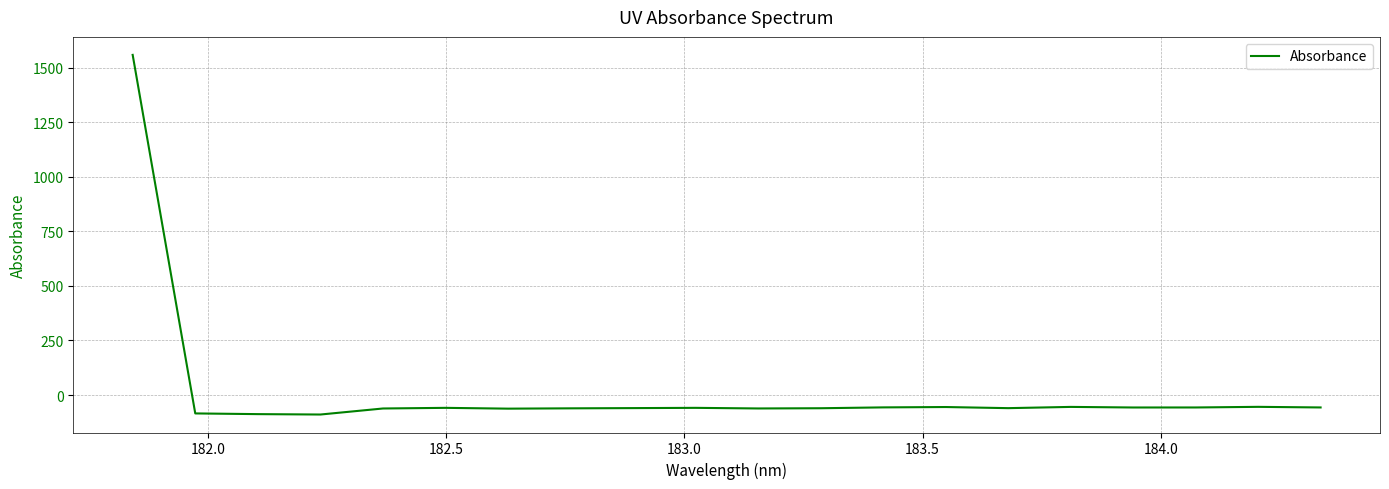

What is the smallest value displayed?

-89.3